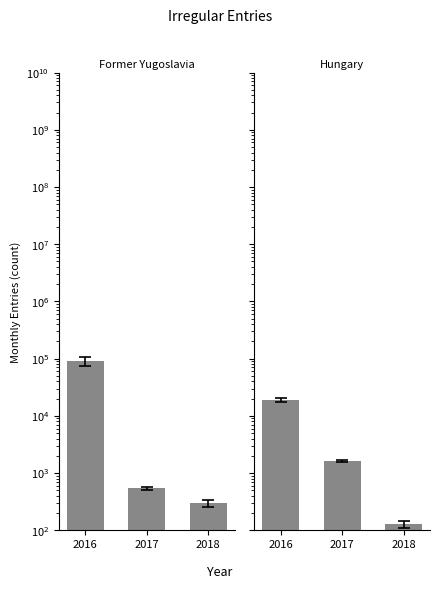

What is the difference between the highest and lowest values at 2017?

1079